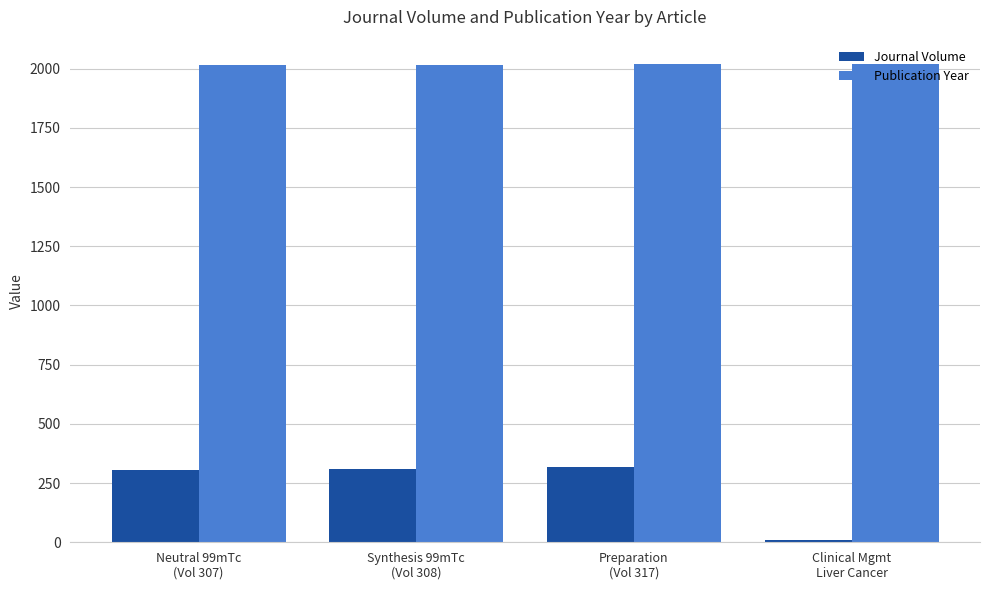

True or false: Publication Year has a value of 1032 at Neutral 99mTc
(Vol 307).

False